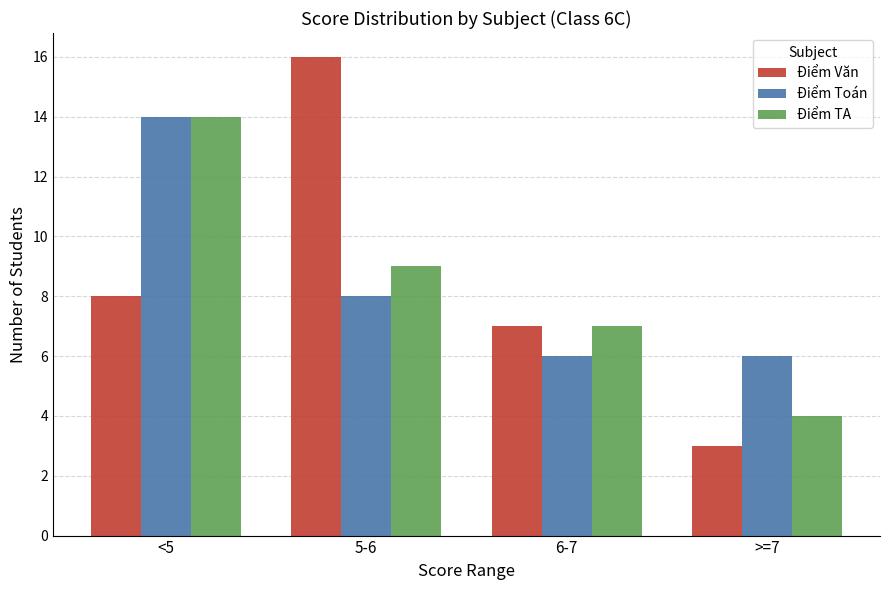

How many Điểm TA values are between 7 and 14?

3